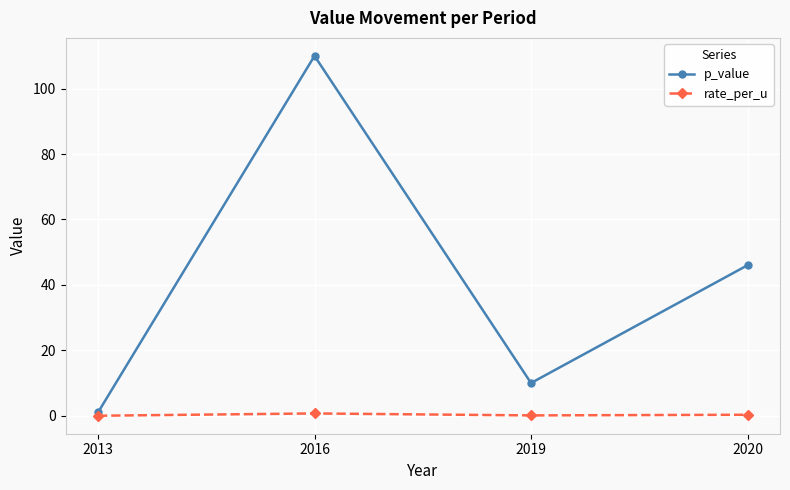

True or false: rate_per_u has more than 1 interior local peaks.

False